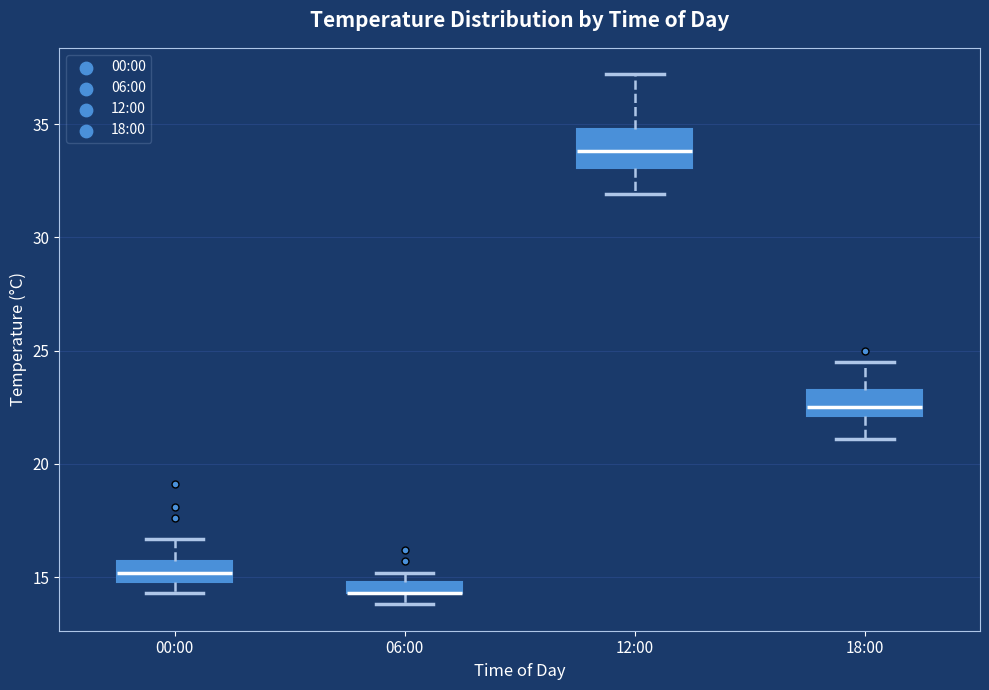

Where is the lower edge of the box for 18:00 on the y-axis? The values are not printed on the chart, so give them approximately, as read against the axis.

22.0